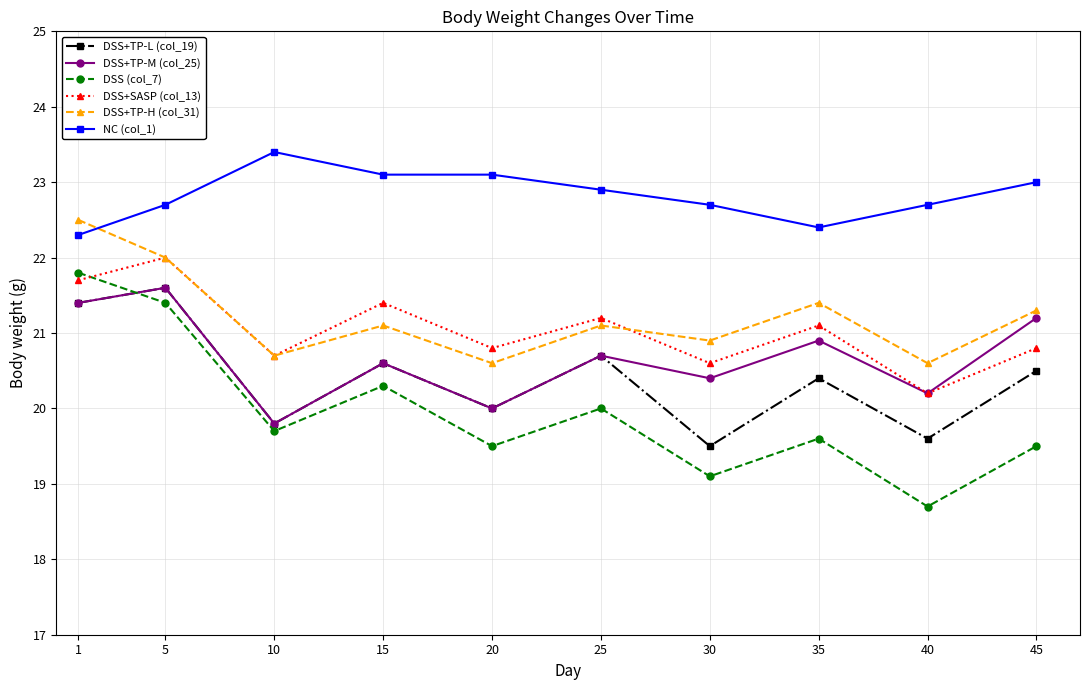

What is the total value across all series at 10?

124.1